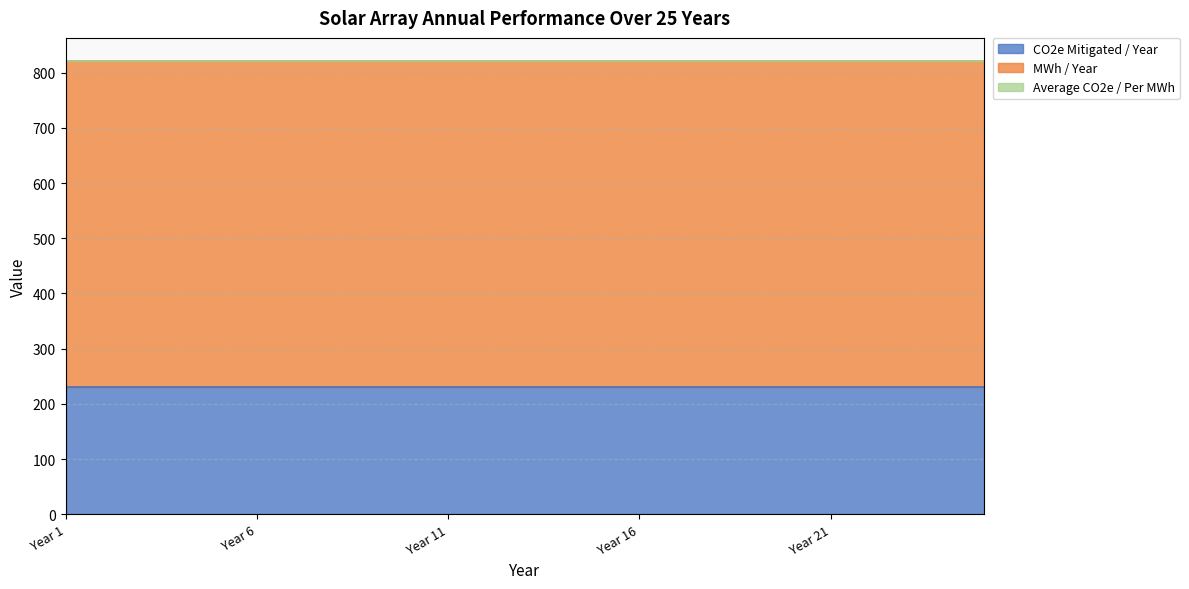

At which label does Average CO2e / Per MWh reach its peak?

Year 1